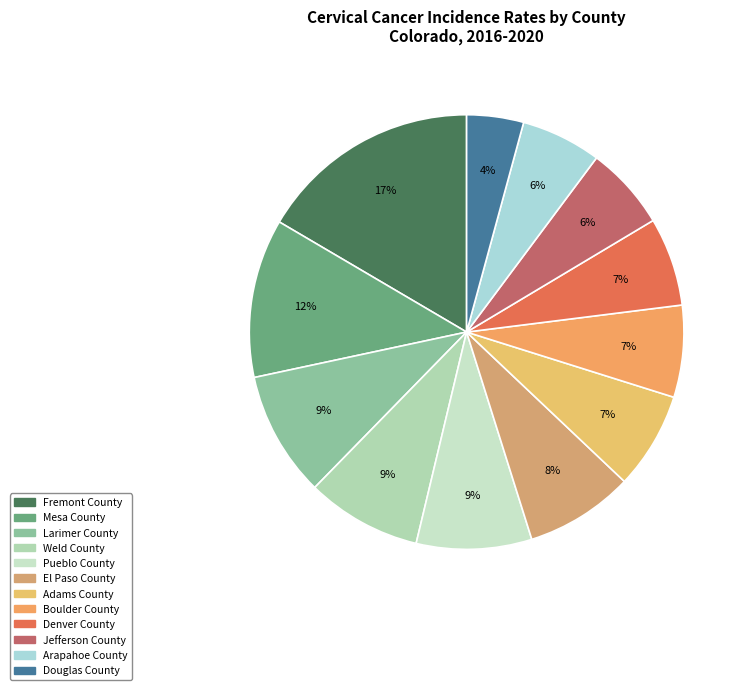

To the nearest percent, what is the combined percentage of Boulder County and El Paso County?

15%